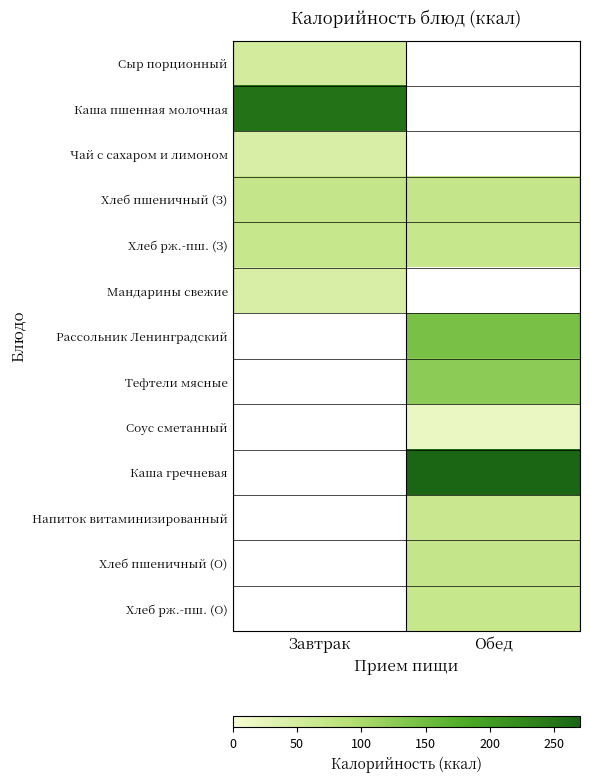

At which category does the chart reach its peak across all series?

Обед